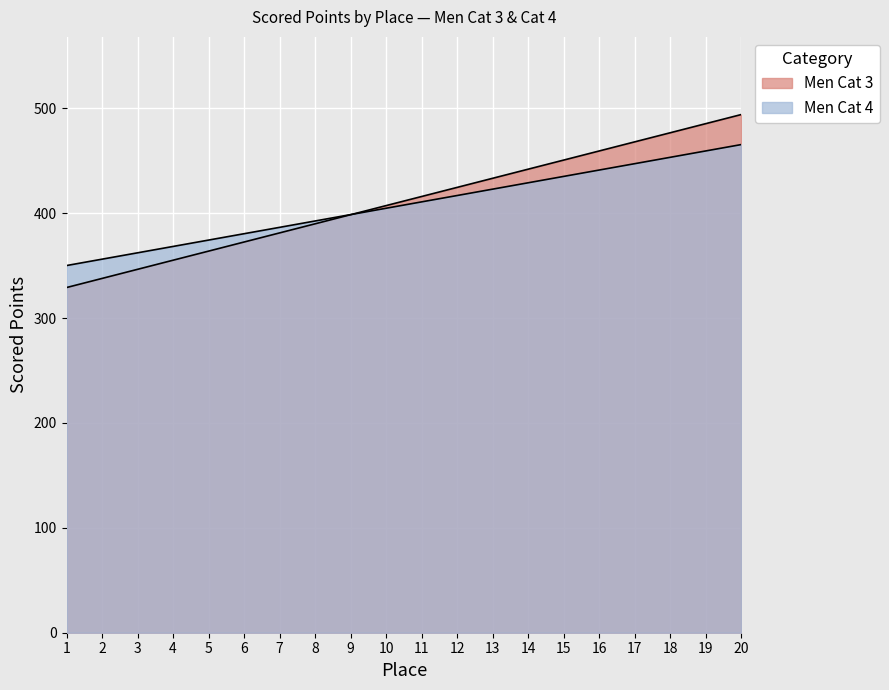

Reading right to left, transcribe all the data shown in this chart.

Men Cat 3: 494.0	485.3	476.6	467.9	459.2	450.6	441.9	433.2	424.5	415.9	407.2	398.5	389.8	381.2	372.5	363.8	355.1	346.4	337.8	329.1
Men Cat 4: 465.4	459.3	453.2	447.1	441.1	435.0	428.9	422.9	416.8	410.7	404.7	398.6	392.5	386.5	380.4	374.3	368.3	362.2	356.1	350.1